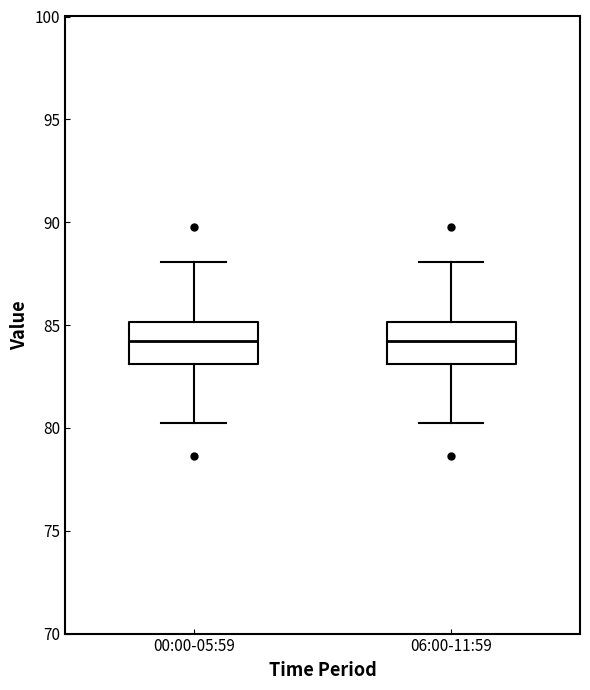

Where does the median line of the box for 06:00-11:59 sit on the y-axis? The values are not printed on the chart, so give them approximately, as read against the axis.

84